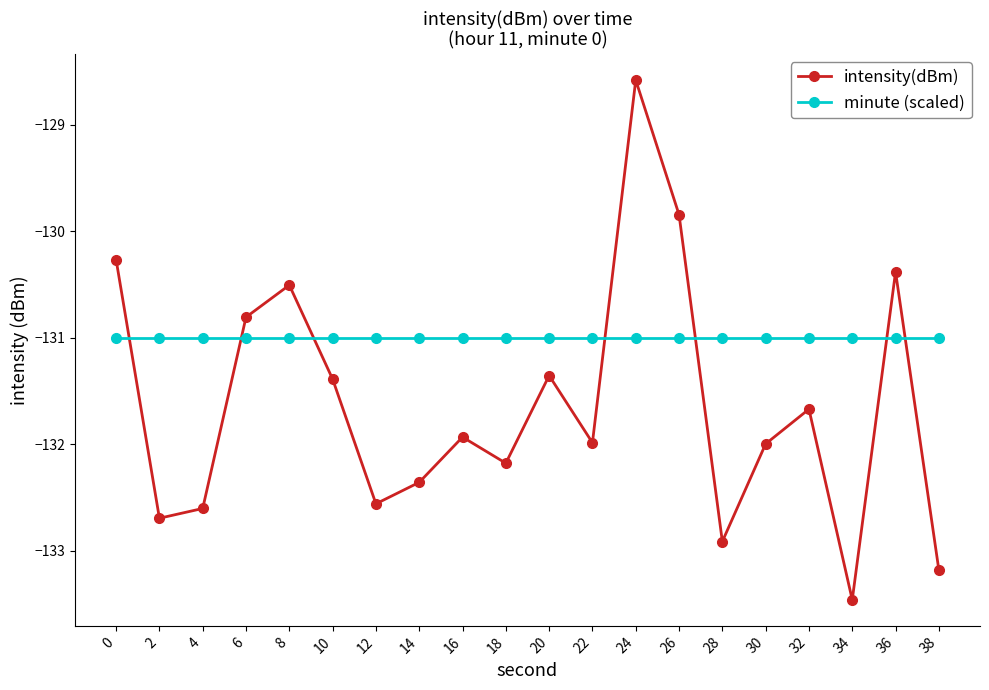

Does the chart display data point markers on the line(s)?

Yes